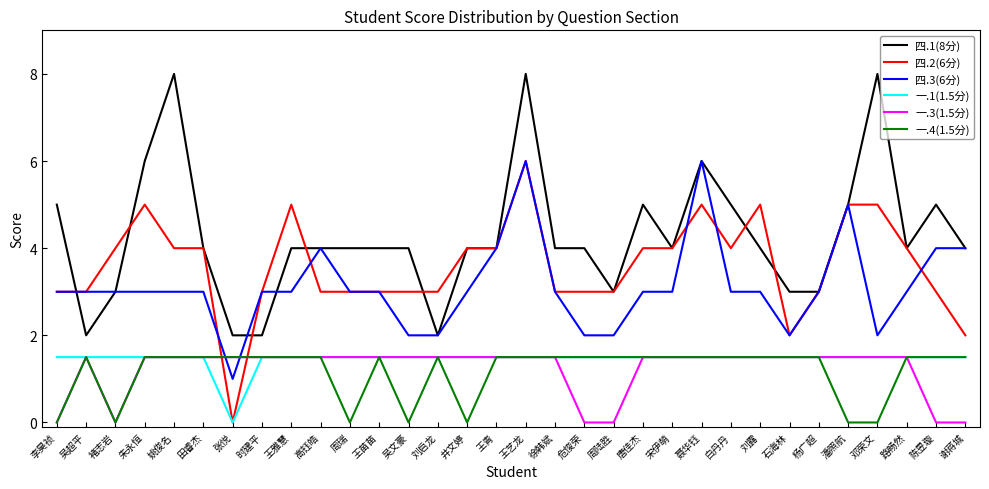

What is the minimum value for 四.1(8分)?

2.0